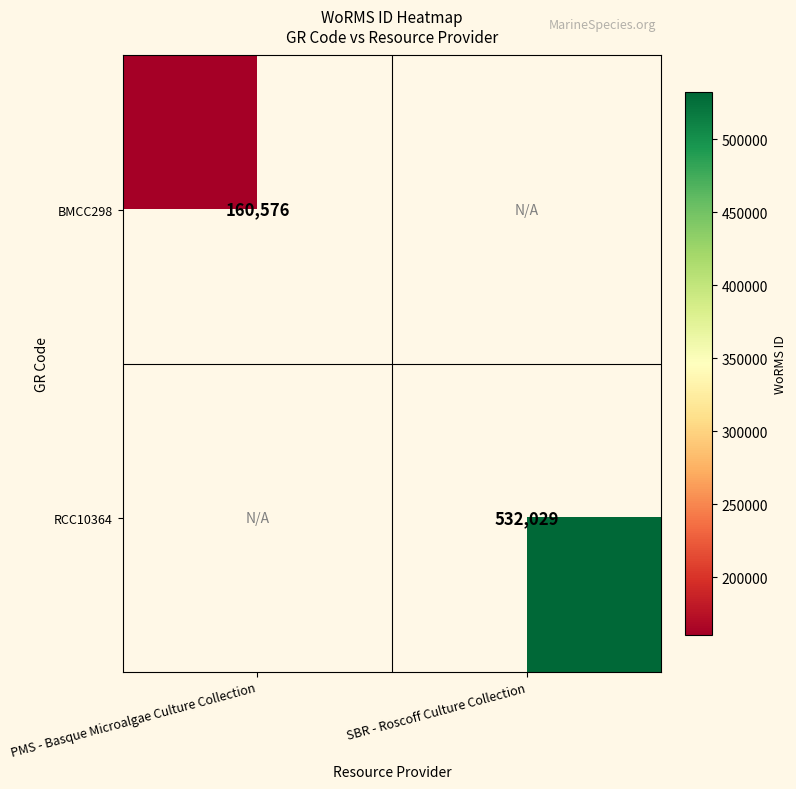

At how many categories does at least one series exceed 294642?

1